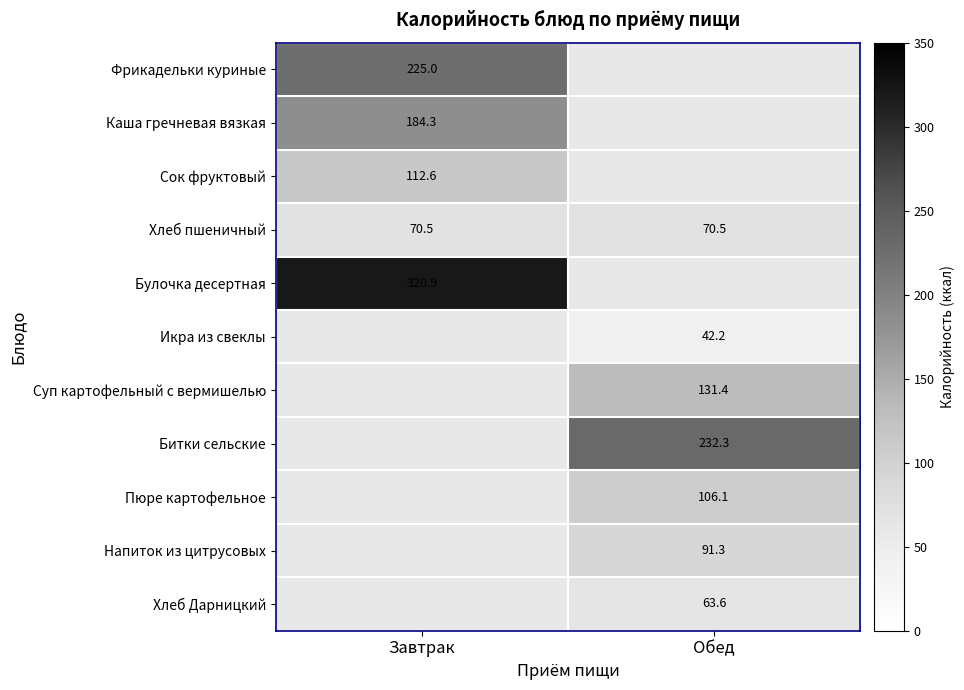

Is it true that Битки сельские equals 148.7 at Обед?

False